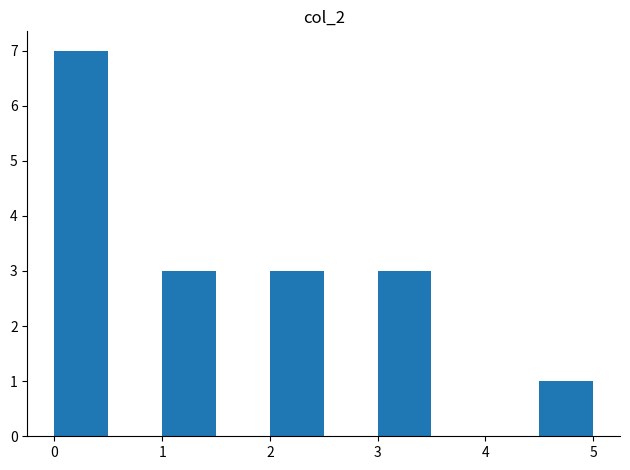

Reading left to right, transcribe this chart: for each bar, give the range it covers on the x-axis and its height. The values are not printed on the chart, so give them approximately, as read against the axis.

0.0 to 0.5: 7
0.5 to 1.0: 0
1.0 to 1.5: 3
1.5 to 2.0: 0
2.0 to 2.5: 3
2.5 to 3.0: 0
3.0 to 3.5: 3
3.5 to 4.0: 0
4.0 to 4.5: 0
4.5 to 5.0: 1